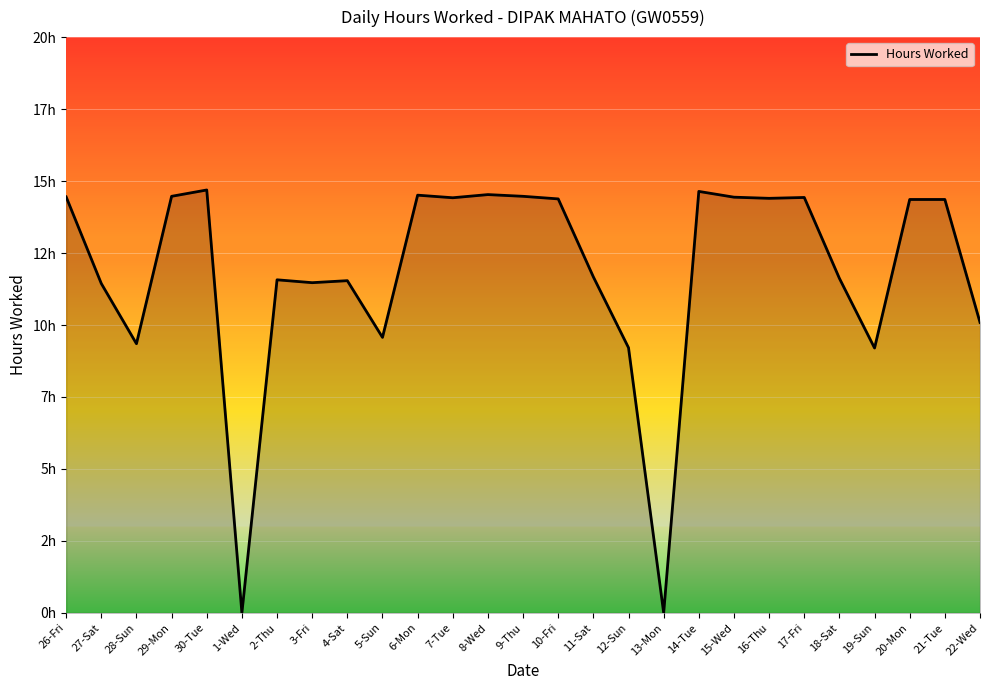

What is the sum of the values at 20-Mon and 13-Mon?

14.4